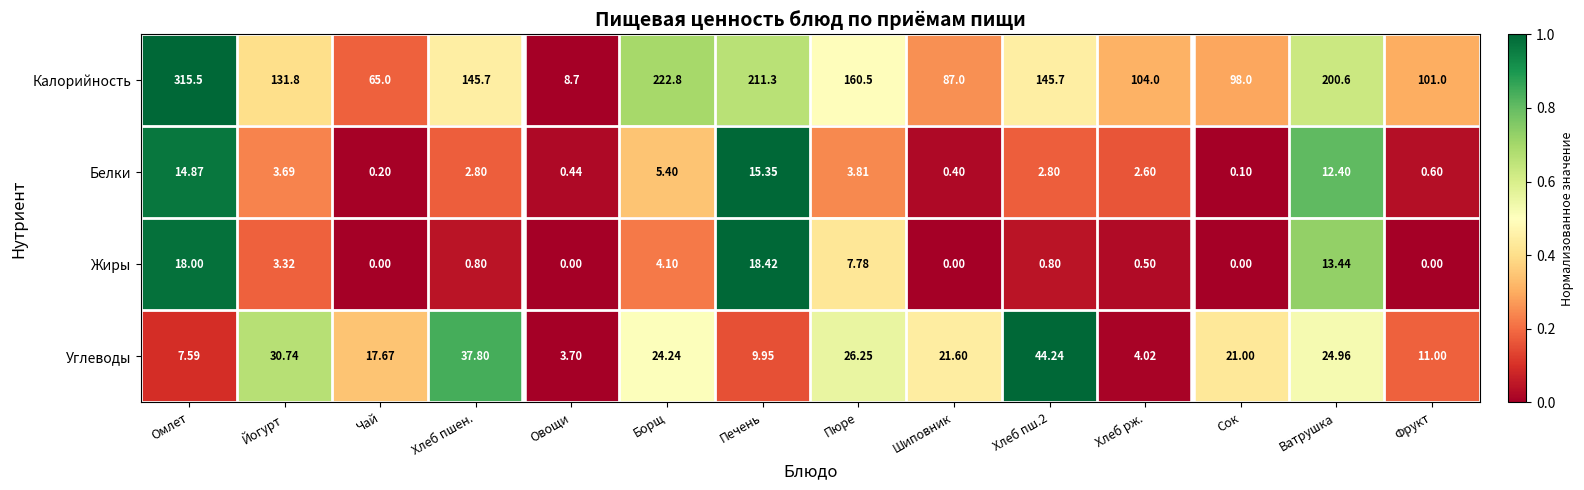

At which label does Жиры reach its peak?

Печень